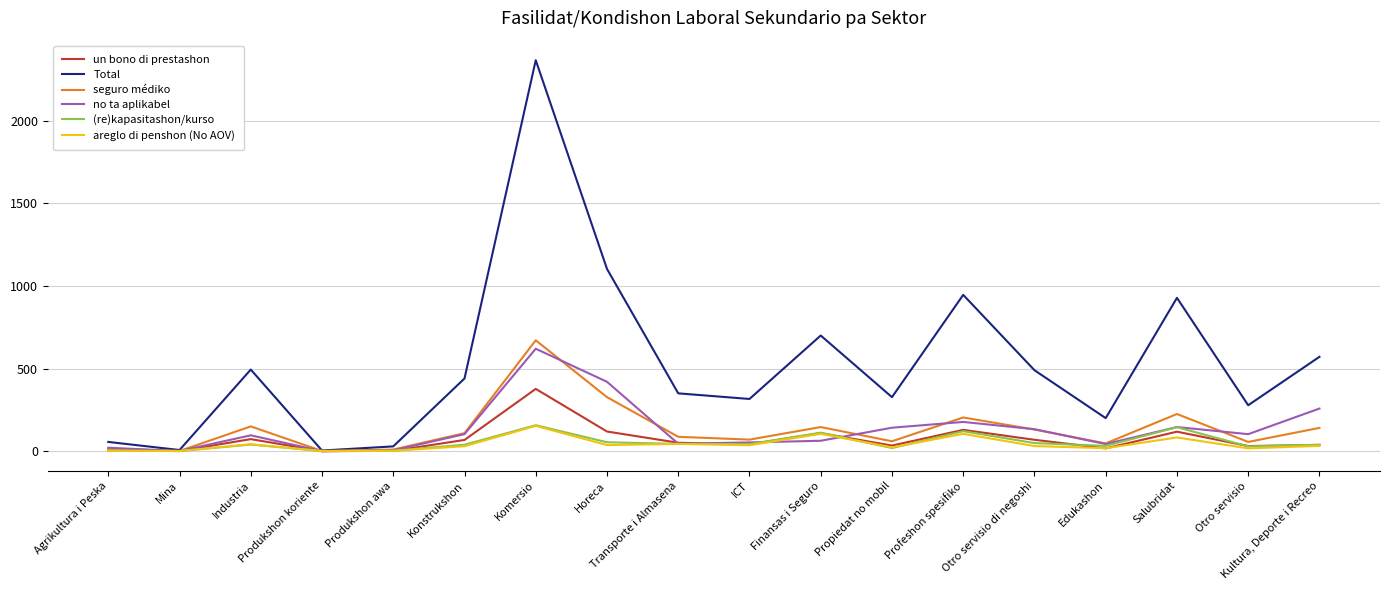

Which category has the highest value in the Total series?

Komersio